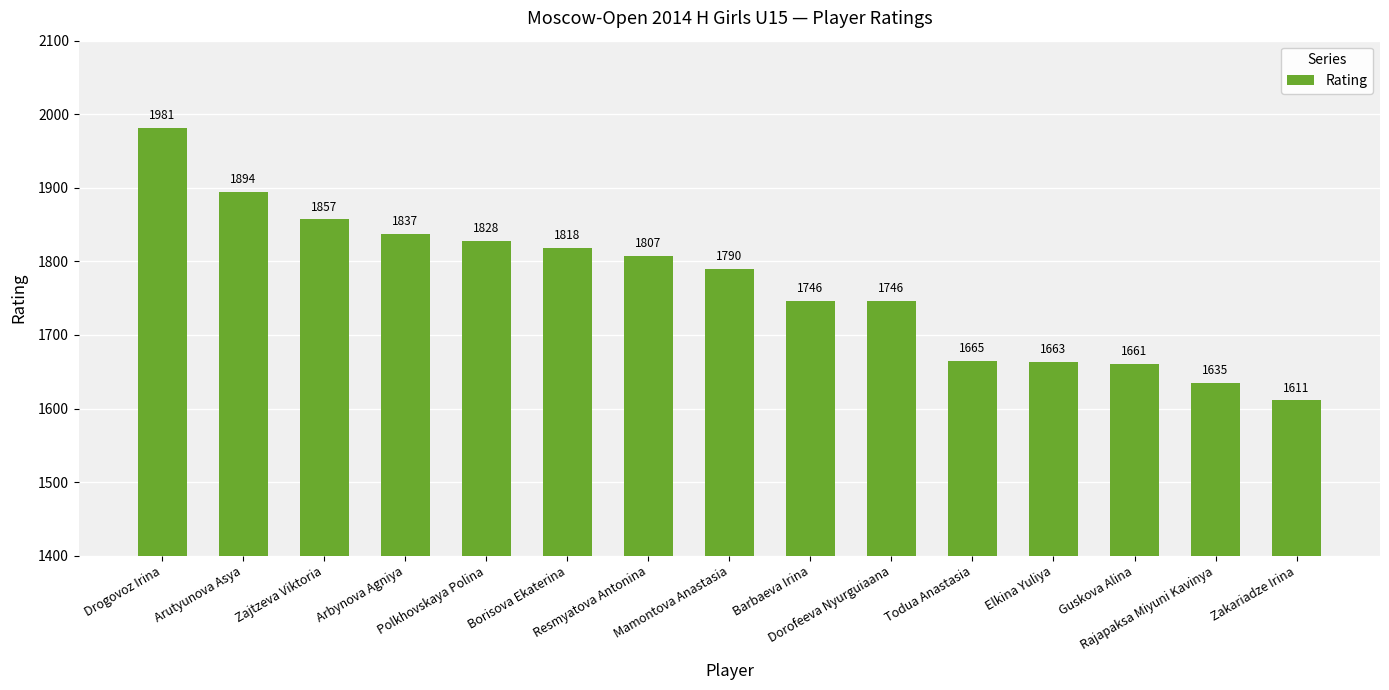

What is the sum of the values at Drogovoz Irina and Mamontova Anastasia?

3771